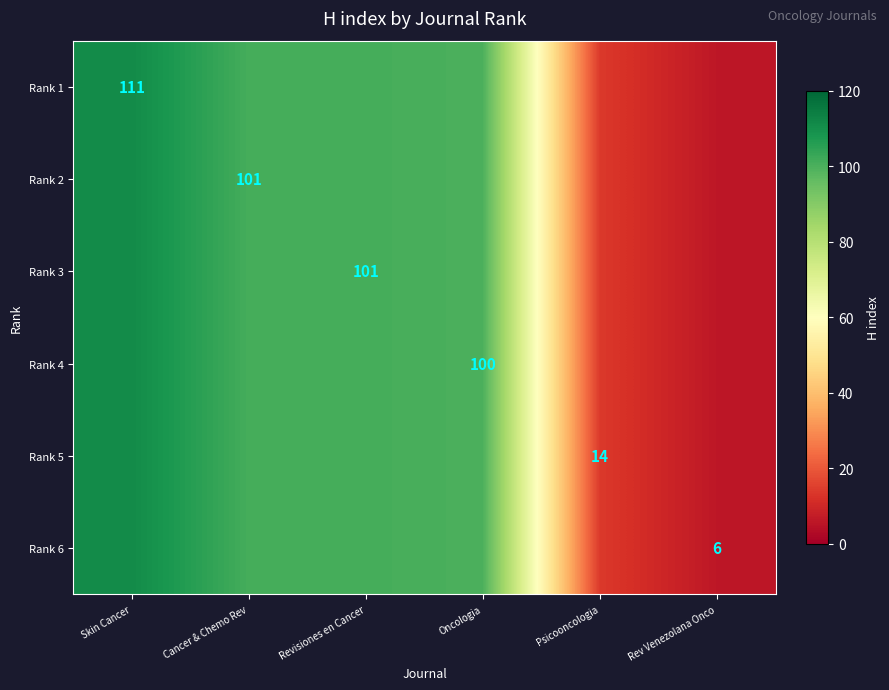

The Rank 6 series shows 4 at Rev Venezolana Onco. True or false?

False